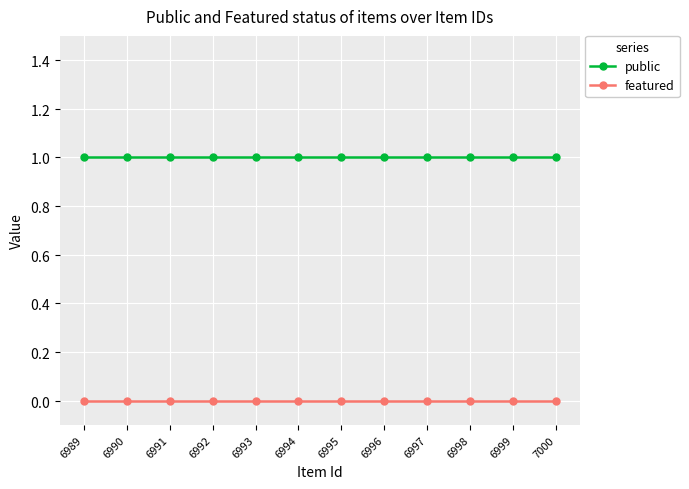

Read the public value at 6995.

1